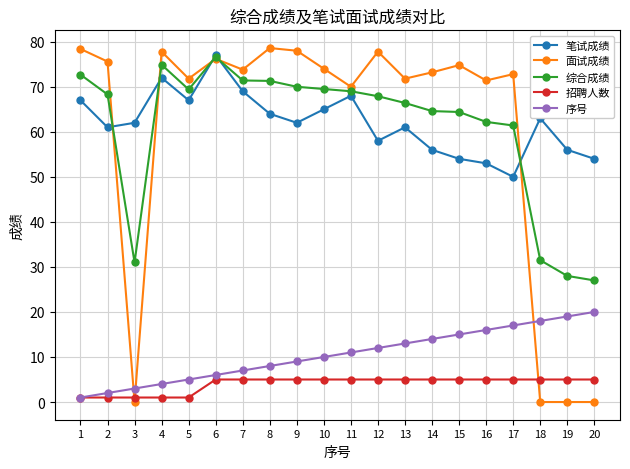

What are all the series names shown in the legend?

笔试成绩, 面试成绩, 综合成绩, 招聘人数, 序号